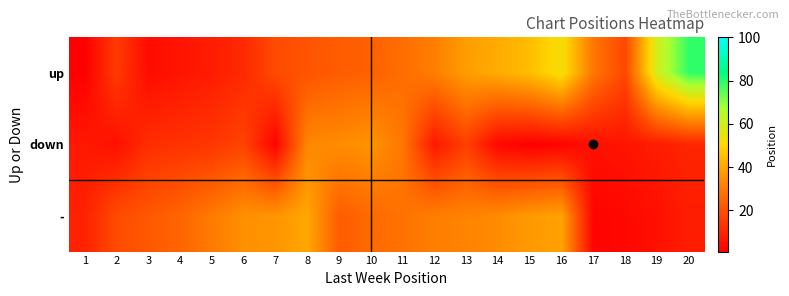

What is the minimum value shown in the chart?

1